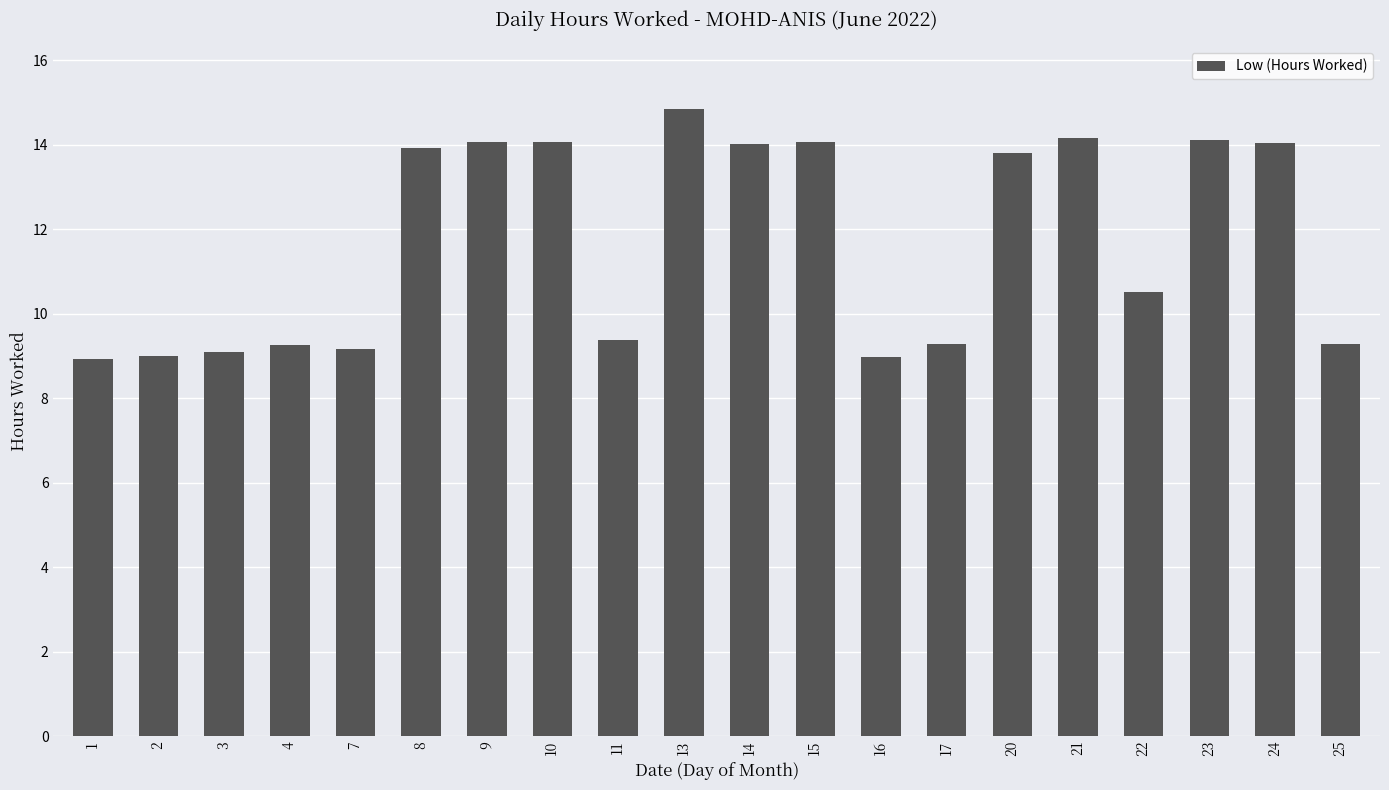

What is the greatest value displayed?

14.8